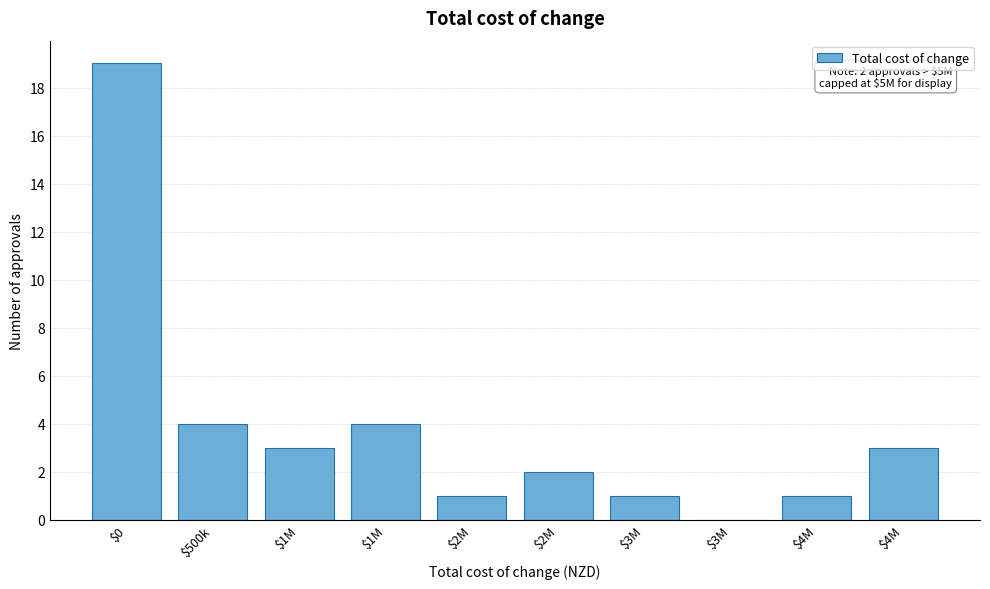

Are the bars horizontal?

No